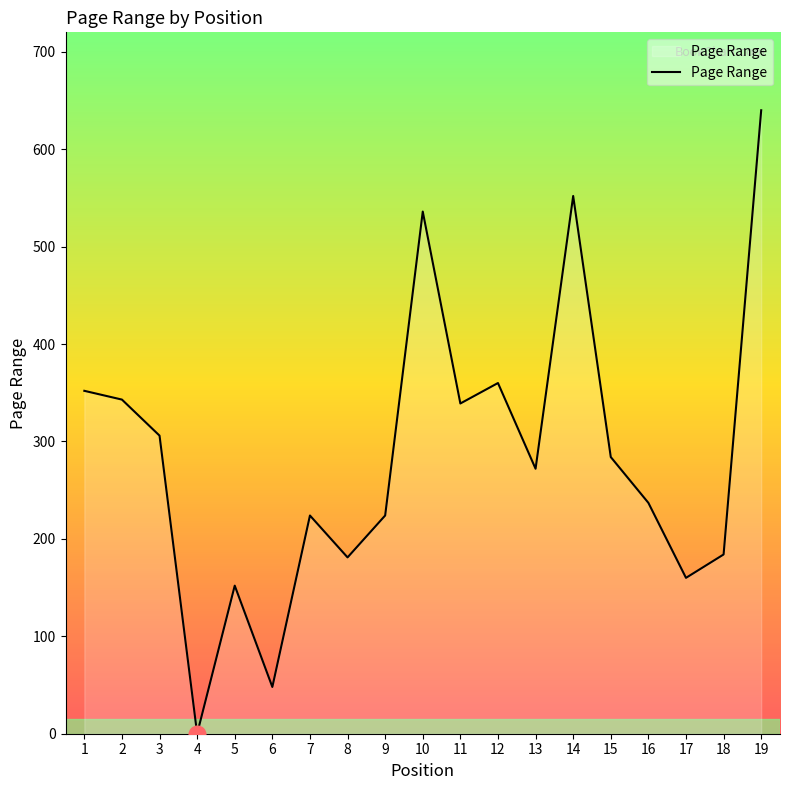

What is the difference between the maximum and minimum values?

640